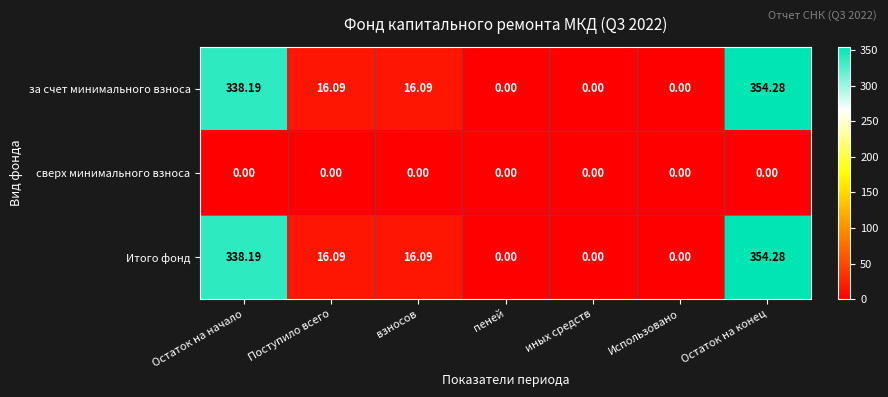

At which category does the chart reach its peak across all series?

Остаток на конец